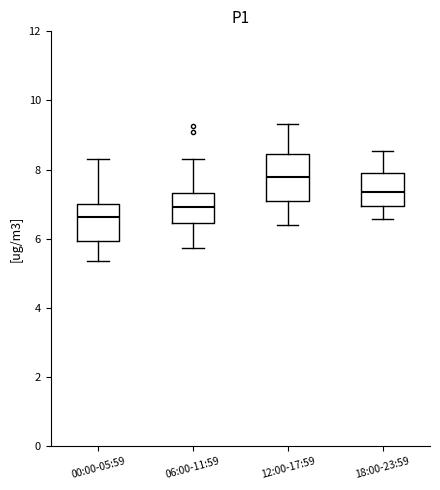

Reading left to right, transcribe this box plot: for each box, give where its median line is, the range the box spans, and where its two whiskers end, as read against the y-axis. The values are not printed on the chart, so give them approximately, as read against the axis.

00:00-05:59: median 6.6, box 6.0 to 7.0, whiskers 5.4 to 8.4
06:00-11:59: median 7.0, box 6.4 to 7.4, whiskers 5.8 to 8.4
12:00-17:59: median 7.8, box 7.2 to 8.4, whiskers 6.4 to 9.4
18:00-23:59: median 7.4, box 7.0 to 8.0, whiskers 6.6 to 8.6